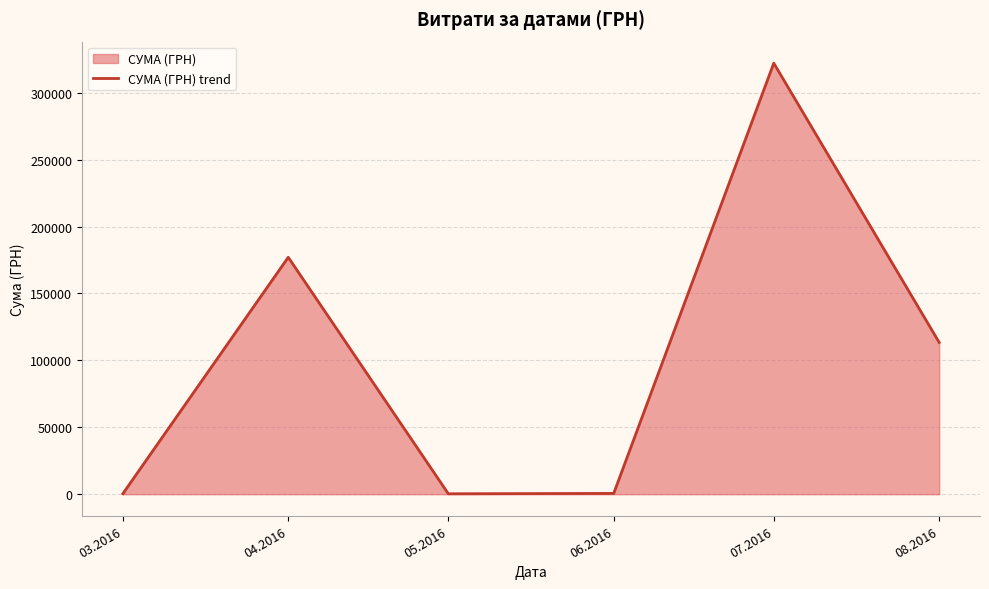

What is the label of the 3rd point from the right?

06.2016